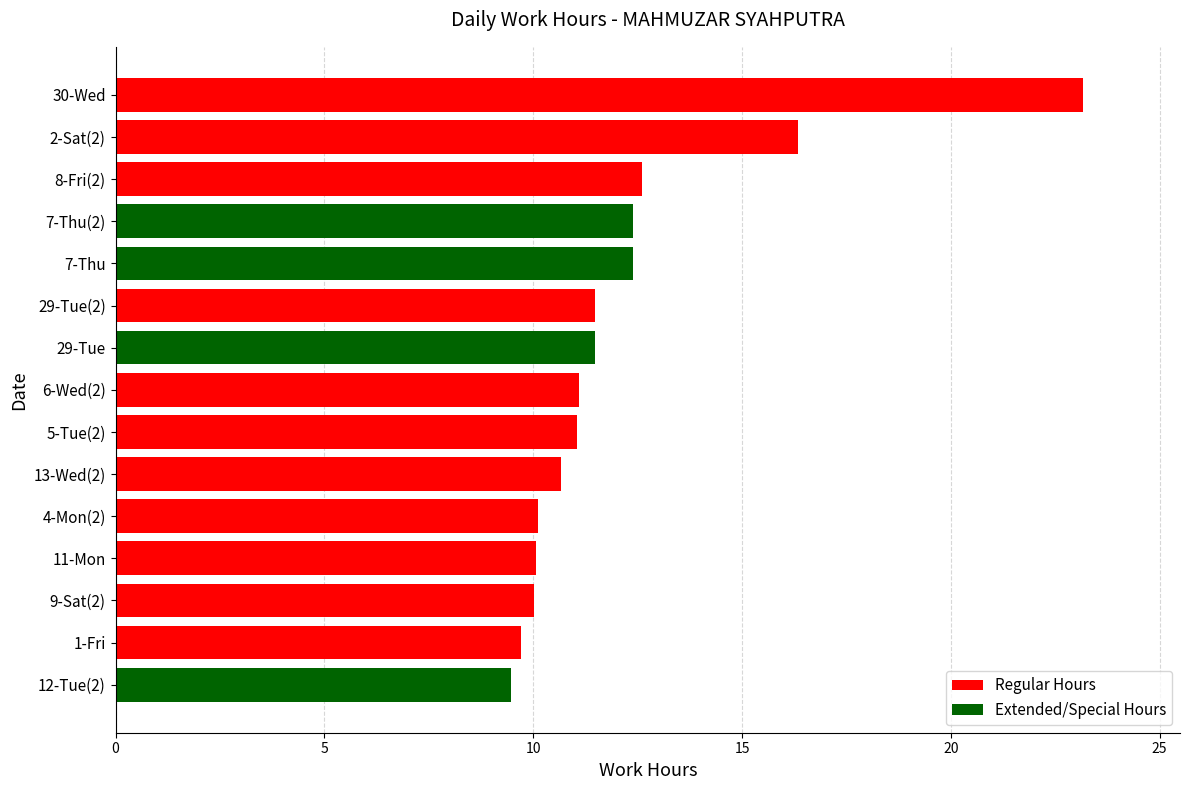

What is the sum of all values?

182.1